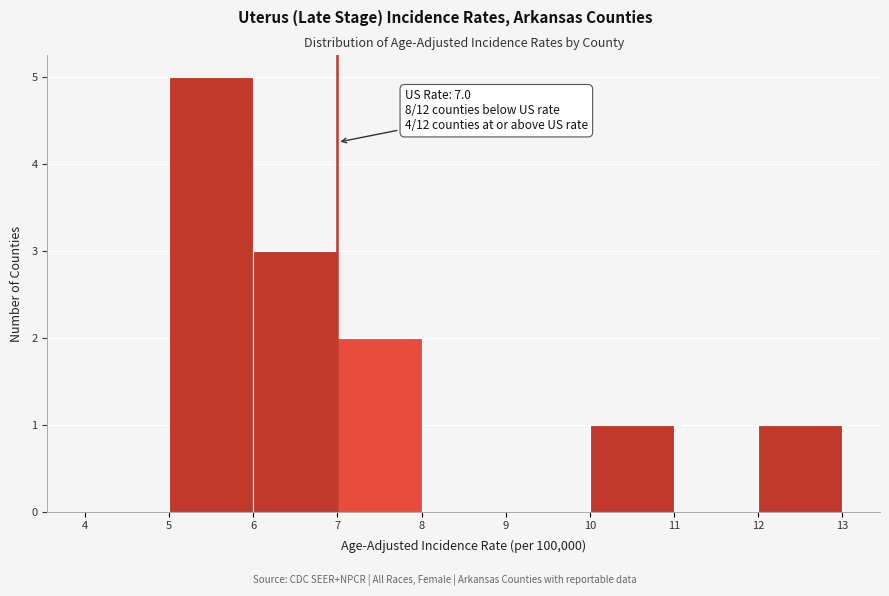

Over which range of the x-axis is the bar tallest?

5 to 6